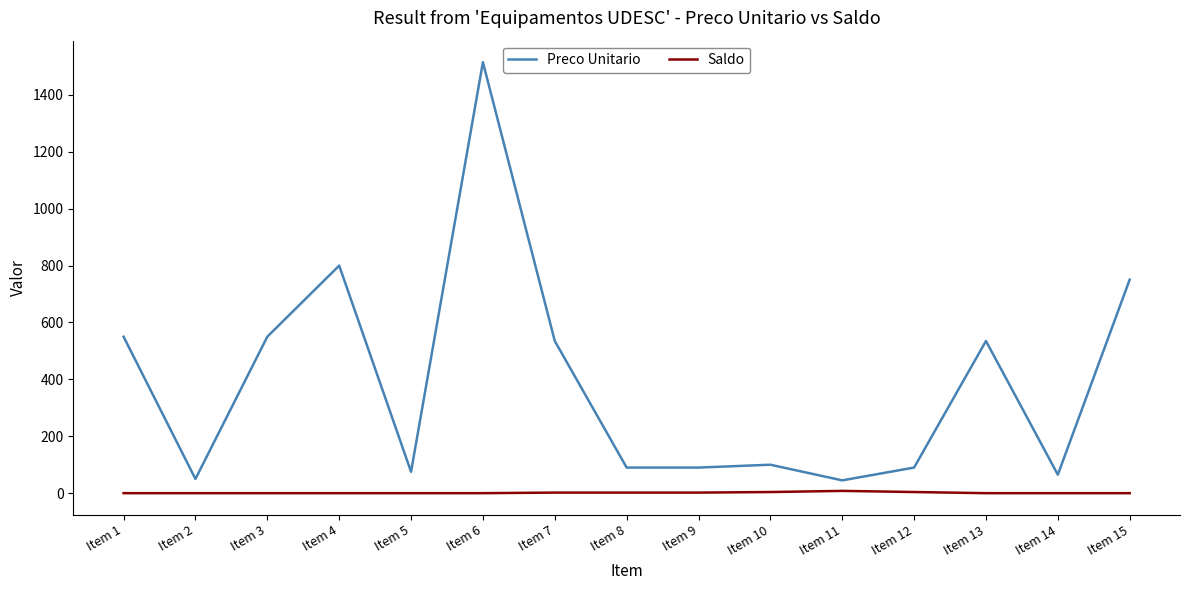

How many values in the Saldo series exceed 0?

6